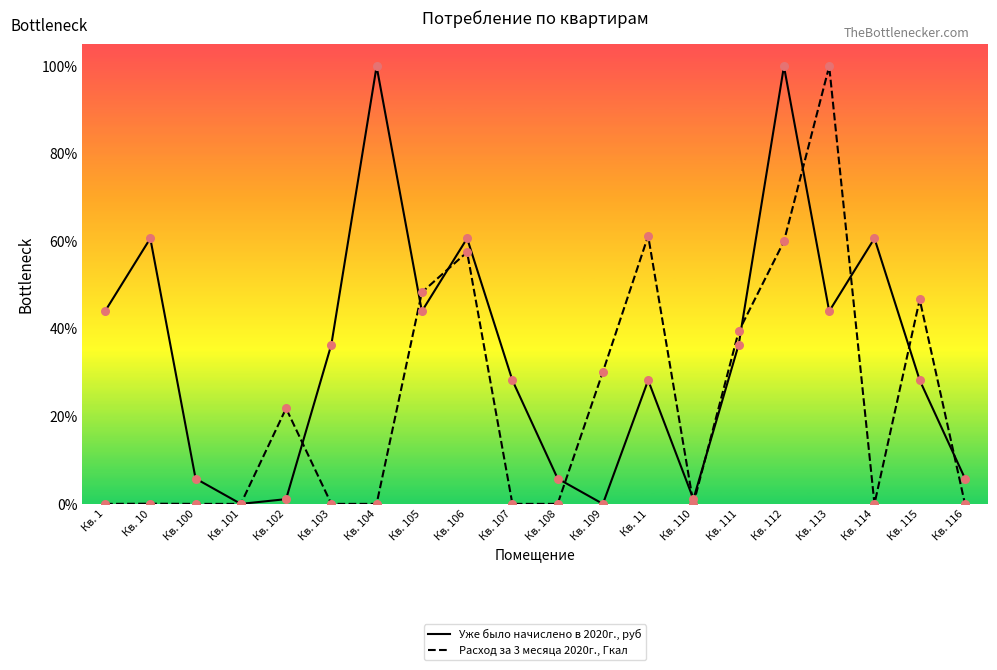

At how many categories does at least one series exceed 39?

11